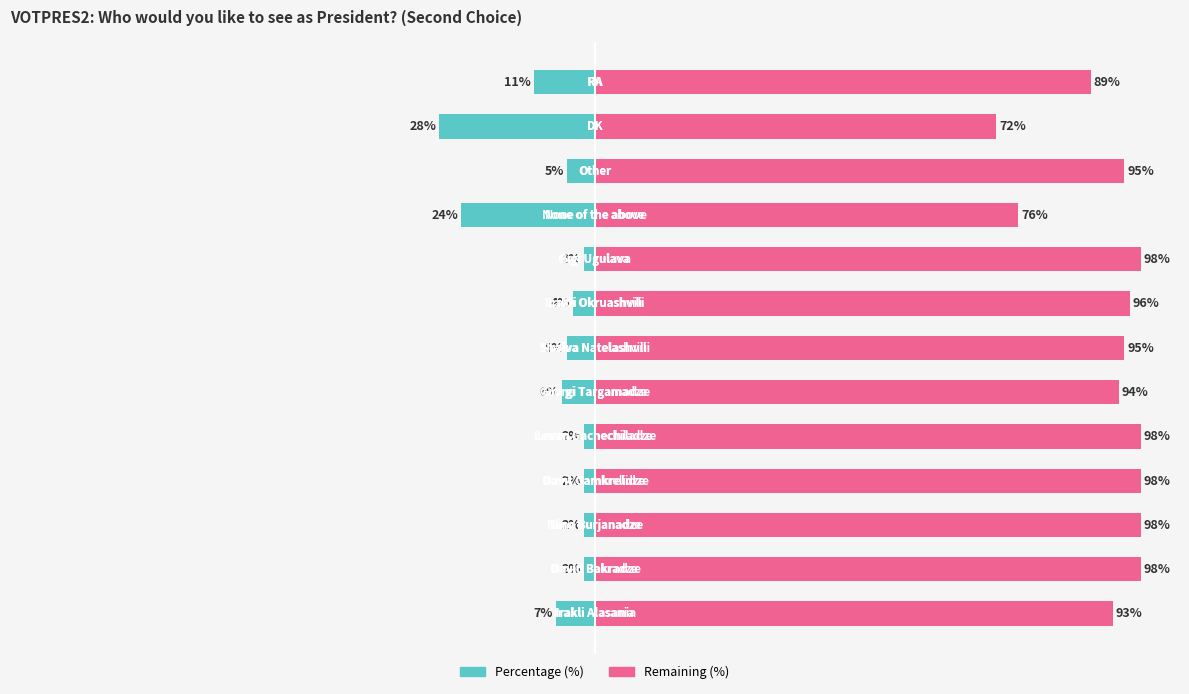

What value does the Remaining (%) series have at −75, to the nearest 10?

100